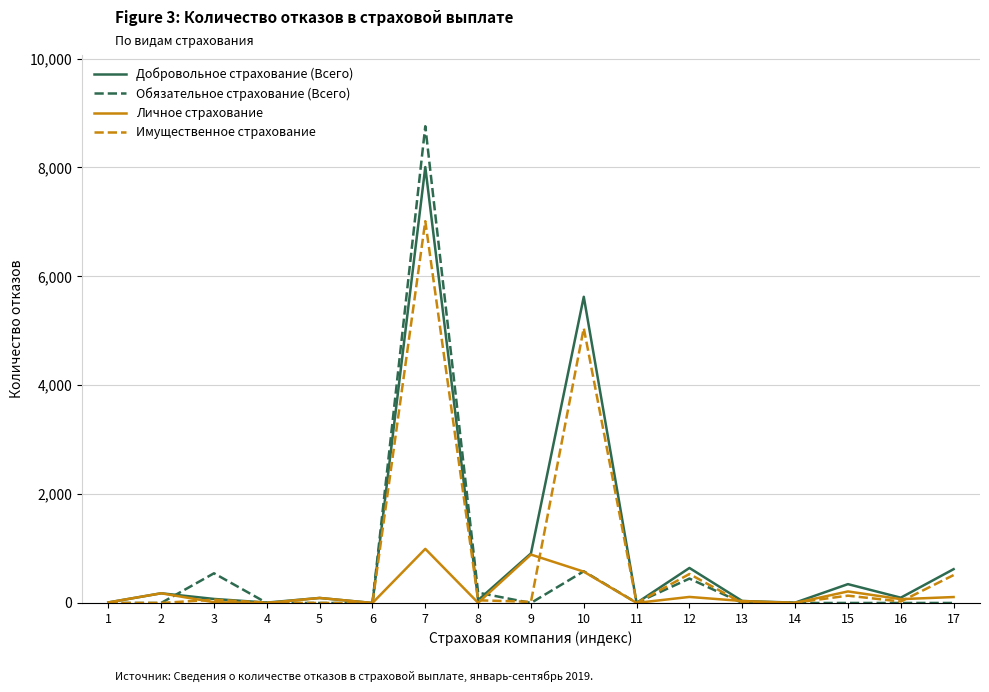

How many lines are shown in the chart?

4